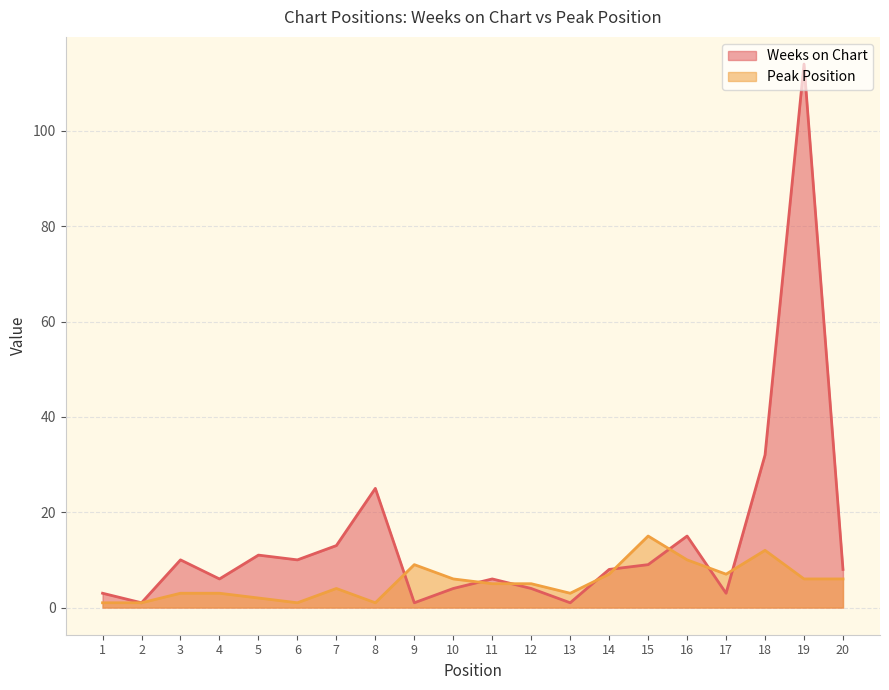

What is the value of the Peak Position point at the 6th from the left?

1